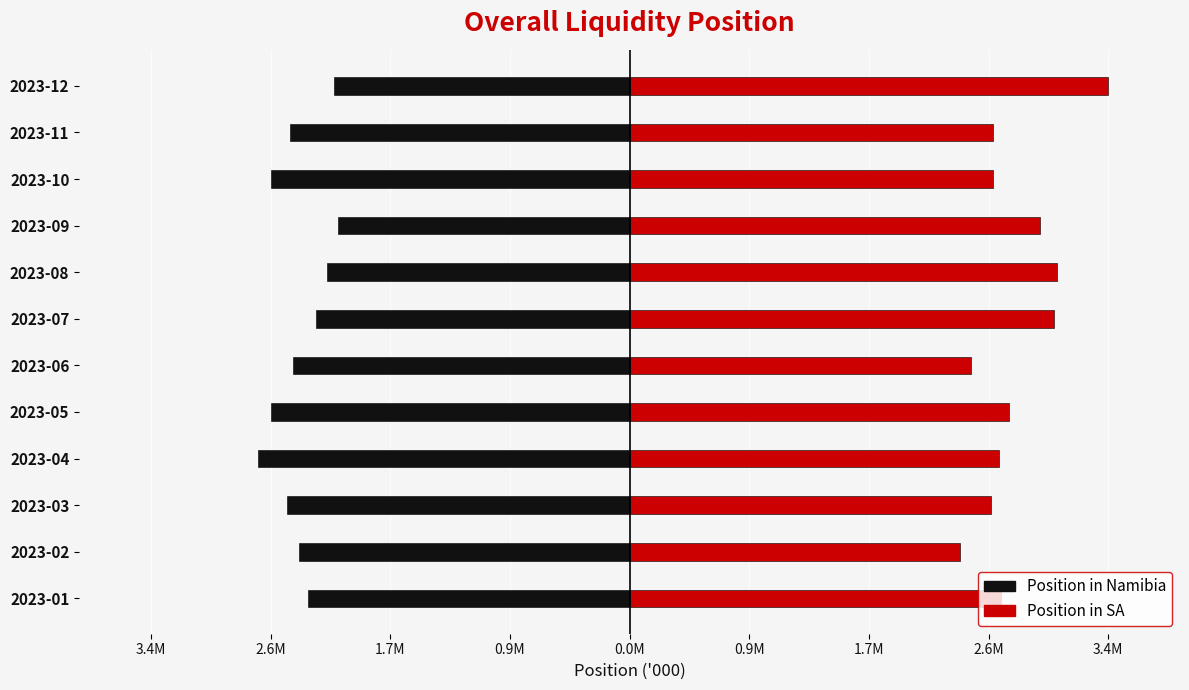

What is the difference between the second highest and second lowest values in the Position in Namibia series?

0.5